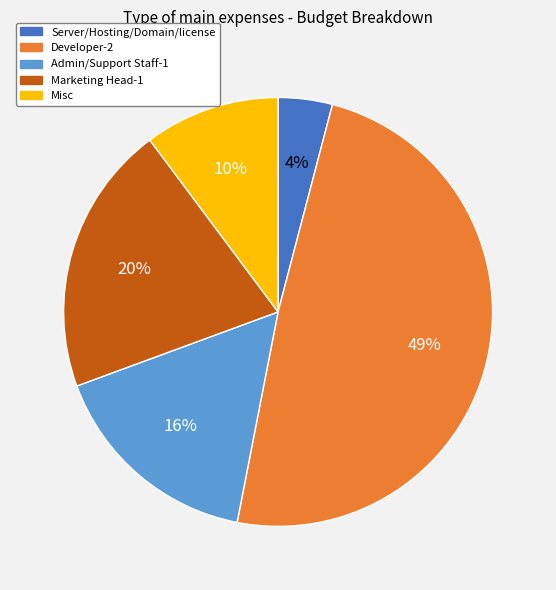

Does Admin/Support Staff-1 account for over 50% of the chart?

No